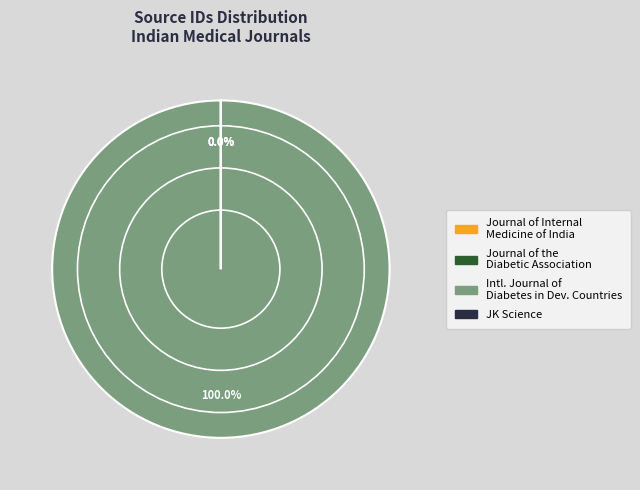

Is the sum of Journal of the Diabetic Association and International Journal of Diabetes in Developing Countries greater than half?

Yes